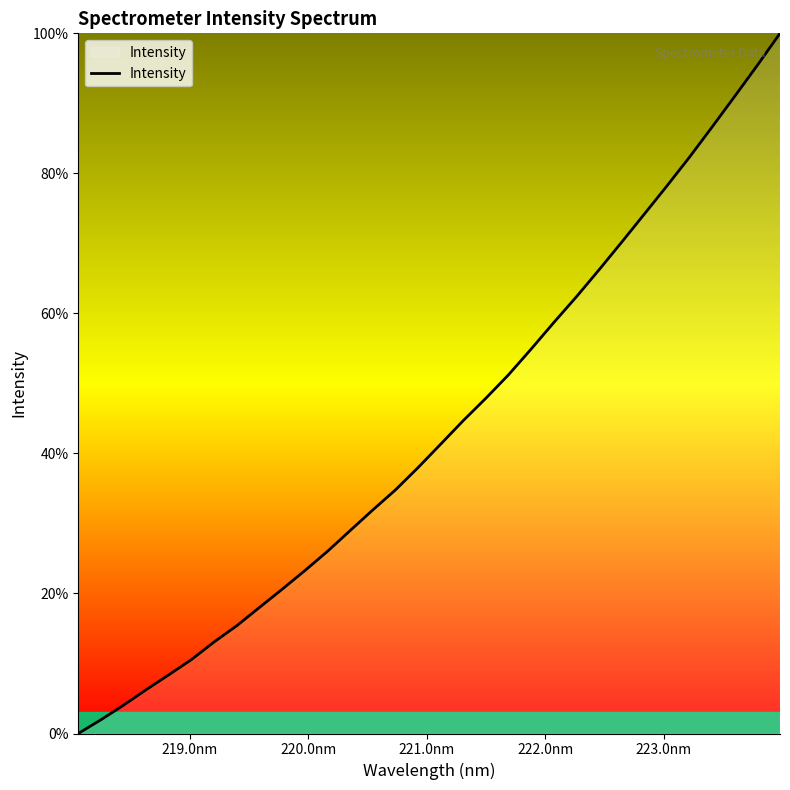

What is the difference between the maximum and minimum values?

100.0